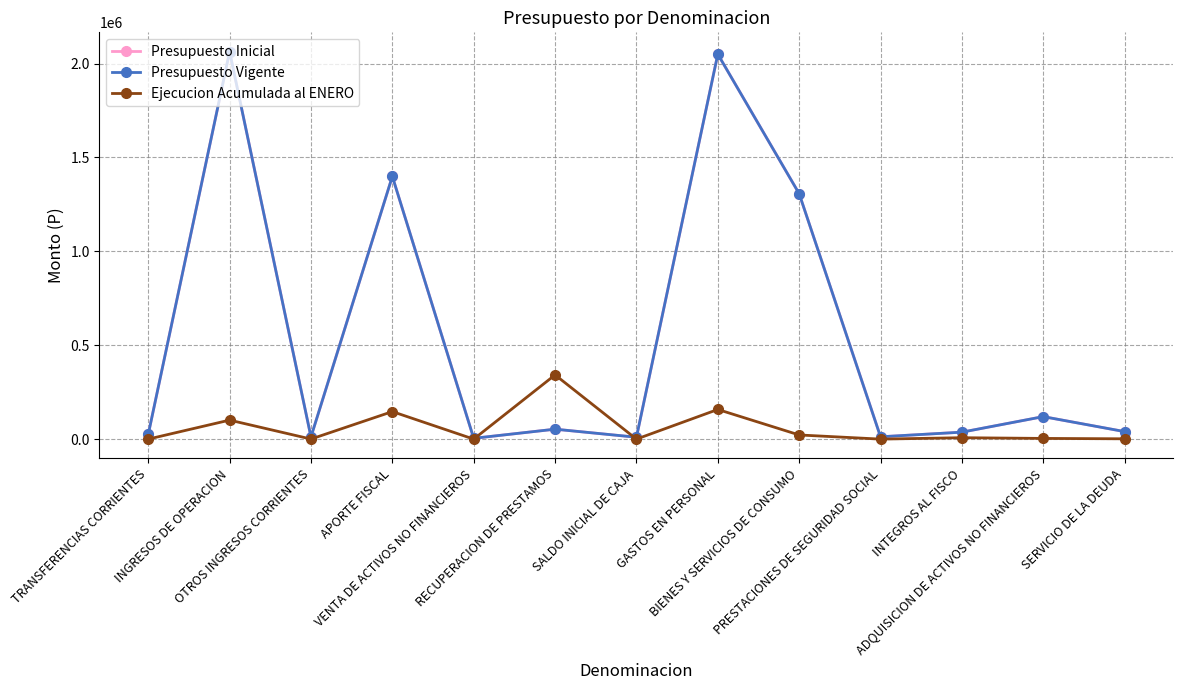

Reading right to left, transcribe all the data shown in this chart.

Presupuesto Inicial: 40000	119809	37023	12377	1307062	2050152	10000	52891	4231	1399301	11636	2063305	25059
Presupuesto Vigente: 40000	119809	37023	12377	1307062	2050152	10000	52891	4231	1399301	11636	2063305	25059
Ejecucion Acumulada al ENERO: 1650	3699	7450	0	22085	157895	0	341982	0	146570	300	101199	0